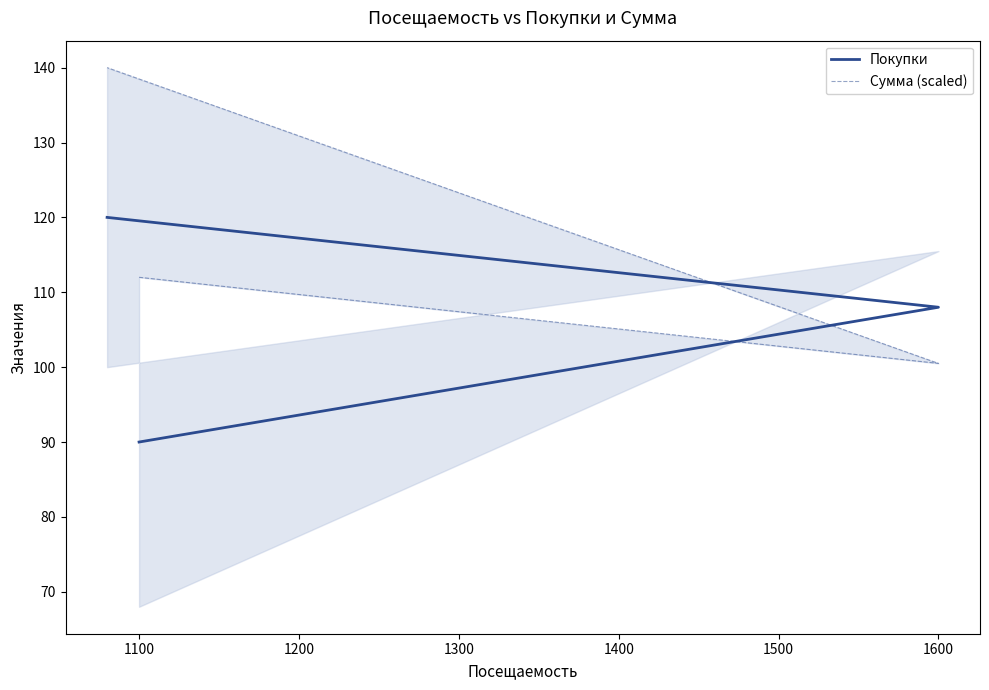

Does the chart display data point markers on the line(s)?

No